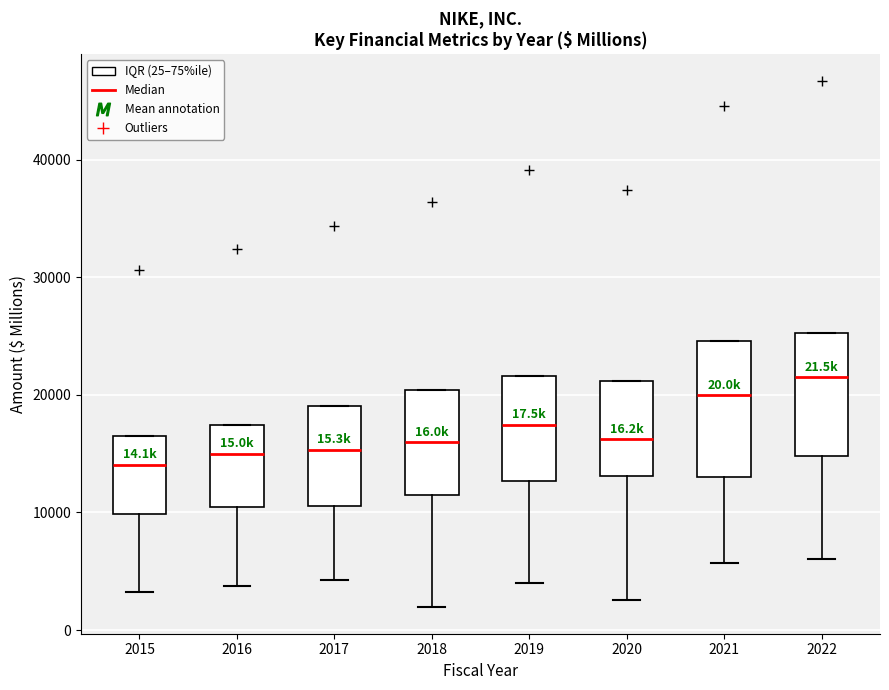

Comparing the boxes themselves (not the whiskers), which one is the tallest?

2021